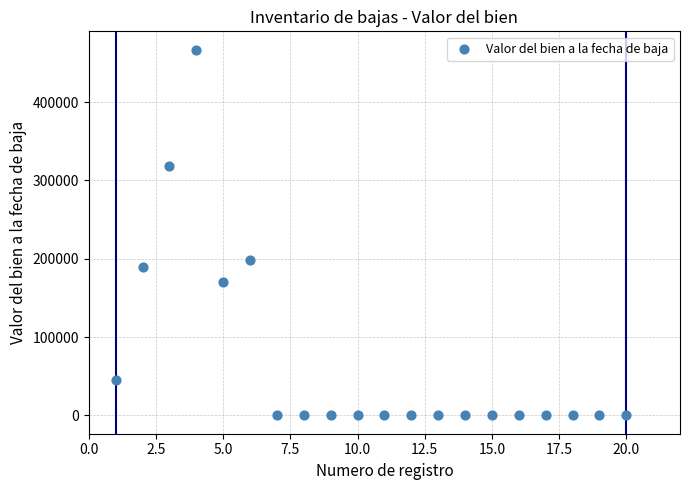

What is the range of X values (max minus min)?

19.0